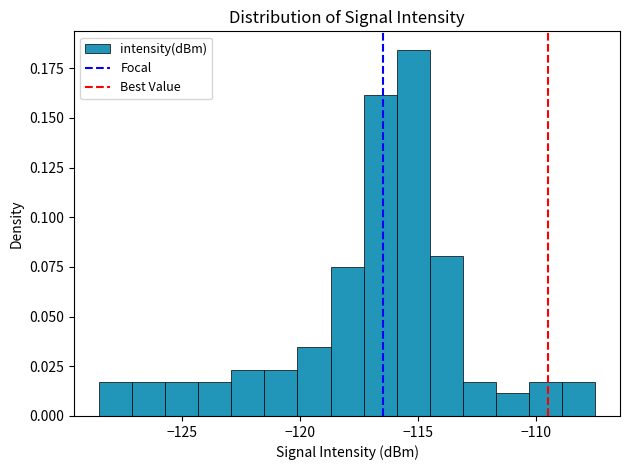

Around what value on the x-axis is the tallest bar? Give the approximate position of its centre, as read against the axis.

-115.0